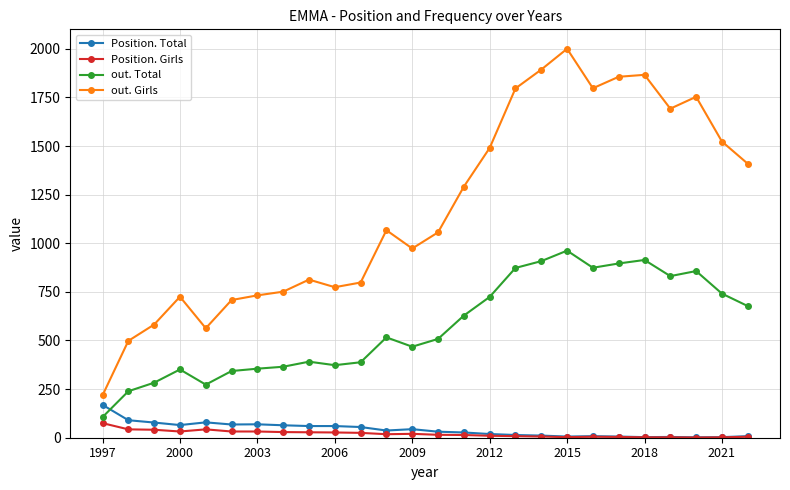

How many data points in out. Total are less than 516?

13